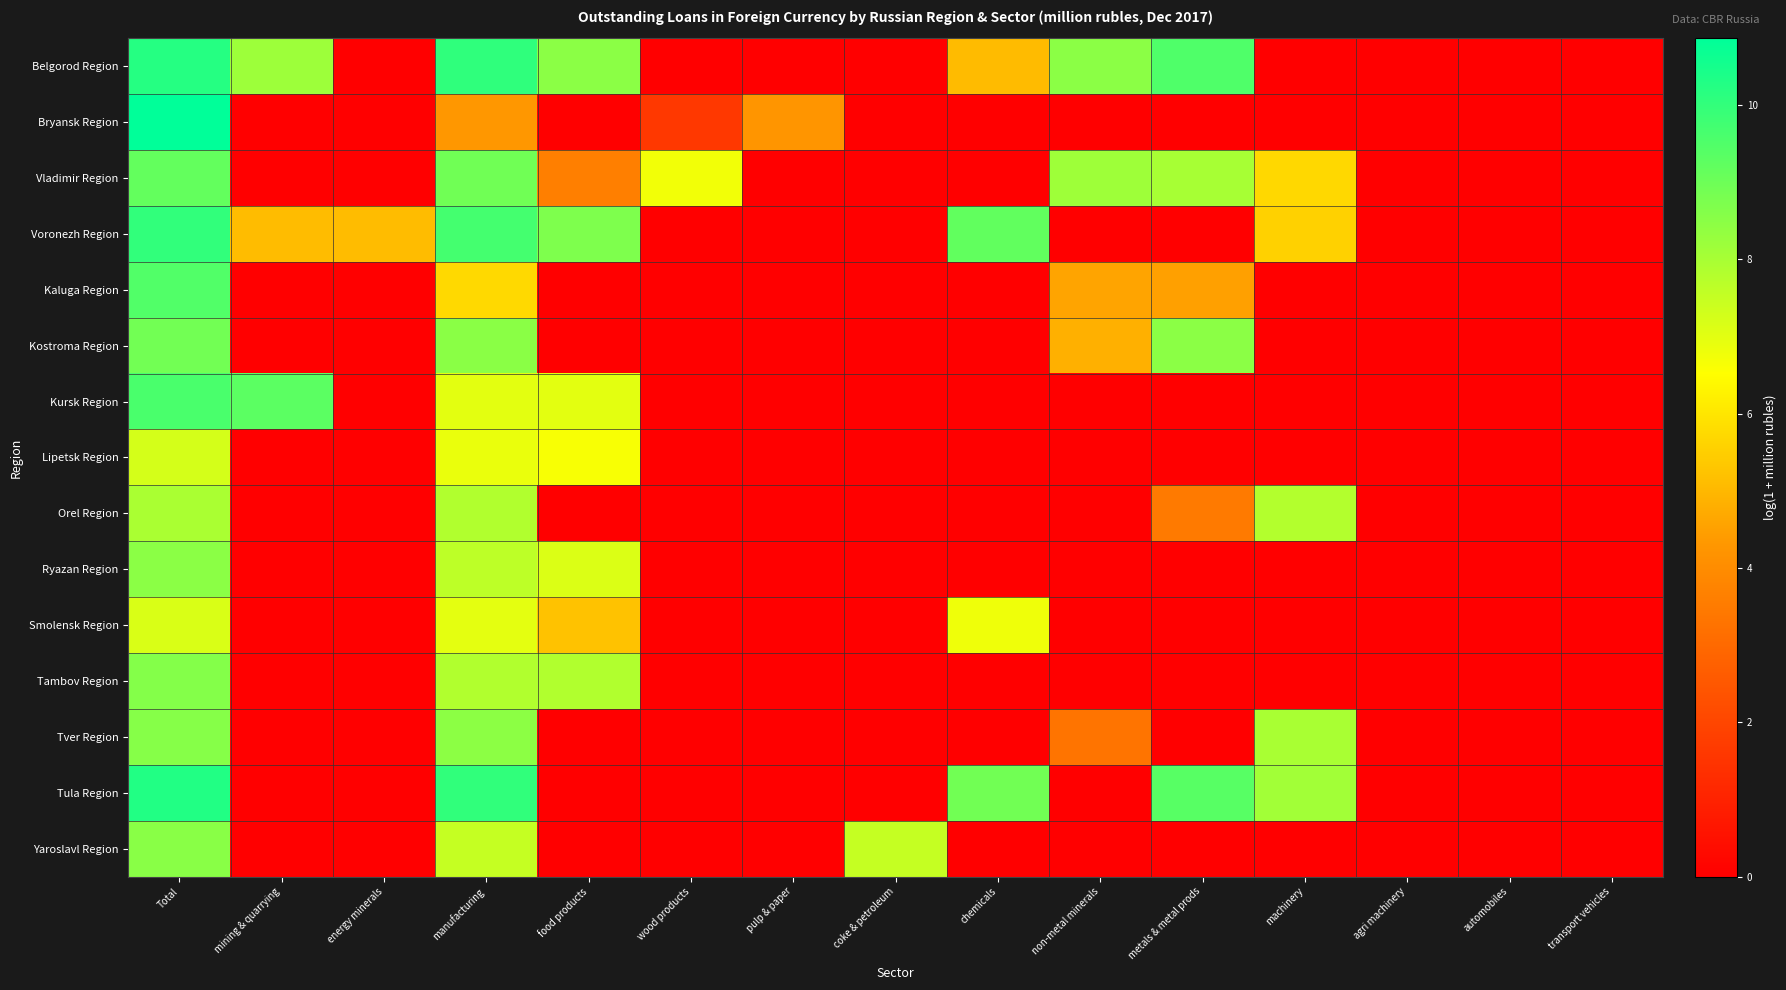

Reading left to right, transcribe all the data shown in this chart.

Belgorod Region: Total=10.2	mining & quarrying=8.2	energy minerals=0.0	manufacturing=10.1	food products=8.5	wood products=0.0	pulp & paper=0.0	coke & petroleum=0.0	chemicals=5.1	non-metal minerals=8.5	metals & metal prods=9.5	machinery=0.0	agri machinery=0.0	automobiles=0.0	transport vehicles=0.0
Bryansk Region: Total=10.9	mining & quarrying=0.0	energy minerals=0.0	manufacturing=4.3	food products=0.0	wood products=1.6	pulp & paper=4.2	coke & petroleum=0.0	chemicals=0.0	non-metal minerals=0.0	metals & metal prods=0.0	machinery=0.0	agri machinery=0.0	automobiles=0.0	transport vehicles=0.0
Vladimir Region: Total=9.2	mining & quarrying=0.0	energy minerals=0.0	manufacturing=9.0	food products=3.6	wood products=6.7	pulp & paper=0.0	coke & petroleum=0.0	chemicals=0.0	non-metal minerals=8.2	metals & metal prods=8.0	machinery=5.7	agri machinery=0.0	automobiles=0.0	transport vehicles=0.0
Voronezh Region: Total=10.0	mining & quarrying=5.1	energy minerals=5.1	manufacturing=9.7	food products=8.7	wood products=0.0	pulp & paper=0.0	coke & petroleum=0.0	chemicals=9.2	non-metal minerals=0.0	metals & metal prods=0.0	machinery=5.5	agri machinery=0.0	automobiles=0.0	transport vehicles=0.0
Kaluga Region: Total=9.5	mining & quarrying=0.0	energy minerals=0.0	manufacturing=5.7	food products=0.0	wood products=0.0	pulp & paper=0.0	coke & petroleum=0.0	chemicals=0.0	non-metal minerals=4.6	metals & metal prods=4.5	machinery=0.0	agri machinery=0.0	automobiles=0.0	transport vehicles=0.0
Kostroma Region: Total=8.9	mining & quarrying=0.0	energy minerals=0.0	manufacturing=8.5	food products=0.0	wood products=0.0	pulp & paper=0.0	coke & petroleum=0.0	chemicals=0.0	non-metal minerals=4.8	metals & metal prods=8.5	machinery=0.0	agri machinery=0.0	automobiles=0.0	transport vehicles=0.0
Kursk Region: Total=9.6	mining & quarrying=9.3	energy minerals=0.0	manufacturing=7.0	food products=7.0	wood products=0.0	pulp & paper=0.0	coke & petroleum=0.0	chemicals=0.0	non-metal minerals=0.0	metals & metal prods=0.0	machinery=0.0	agri machinery=0.0	automobiles=0.0	transport vehicles=0.0
Lipetsk Region: Total=7.3	mining & quarrying=0.0	energy minerals=0.0	manufacturing=6.9	food products=6.6	wood products=0.0	pulp & paper=0.0	coke & petroleum=0.0	chemicals=0.0	non-metal minerals=0.0	metals & metal prods=0.0	machinery=0.0	agri machinery=0.0	automobiles=0.0	transport vehicles=0.0
Orel Region: Total=7.9	mining & quarrying=0.0	energy minerals=0.0	manufacturing=7.8	food products=0.0	wood products=0.0	pulp & paper=0.0	coke & petroleum=0.0	chemicals=0.0	non-metal minerals=0.0	metals & metal prods=3.5	machinery=7.8	agri machinery=0.0	automobiles=0.0	transport vehicles=0.0
Ryazan Region: Total=8.5	mining & quarrying=0.0	energy minerals=0.0	manufacturing=7.6	food products=7.1	wood products=0.0	pulp & paper=0.0	coke & petroleum=0.0	chemicals=0.0	non-metal minerals=0.0	metals & metal prods=0.0	machinery=0.0	agri machinery=0.0	automobiles=0.0	transport vehicles=0.0
Smolensk Region: Total=7.2	mining & quarrying=0.0	energy minerals=0.0	manufacturing=7.0	food products=5.2	wood products=0.0	pulp & paper=0.0	coke & petroleum=0.0	chemicals=6.8	non-metal minerals=0.0	metals & metal prods=0.0	machinery=0.0	agri machinery=0.0	automobiles=0.0	transport vehicles=0.0
Tambov Region: Total=8.6	mining & quarrying=0.0	energy minerals=0.0	manufacturing=7.8	food products=7.8	wood products=0.0	pulp & paper=0.0	coke & petroleum=0.0	chemicals=0.0	non-metal minerals=0.0	metals & metal prods=0.0	machinery=0.0	agri machinery=0.0	automobiles=0.0	transport vehicles=0.0
Tver Region: Total=8.6	mining & quarrying=0.0	energy minerals=0.0	manufacturing=8.5	food products=0.0	wood products=0.0	pulp & paper=0.0	coke & petroleum=0.0	chemicals=0.0	non-metal minerals=3.3	metals & metal prods=0.0	machinery=8.0	agri machinery=0.0	automobiles=0.0	transport vehicles=0.0
Tula Region: Total=10.3	mining & quarrying=0.0	energy minerals=0.0	manufacturing=10.0	food products=0.0	wood products=0.0	pulp & paper=0.0	coke & petroleum=0.0	chemicals=8.9	non-metal minerals=0.0	metals & metal prods=9.4	machinery=8.1	agri machinery=0.0	automobiles=0.0	transport vehicles=0.0
Yaroslavl Region: Total=8.5	mining & quarrying=0.0	energy minerals=0.0	manufacturing=7.5	food products=0.0	wood products=0.0	pulp & paper=0.0	coke & petroleum=7.5	chemicals=0.0	non-metal minerals=0.0	metals & metal prods=0.0	machinery=0.0	agri machinery=0.0	automobiles=0.0	transport vehicles=0.0